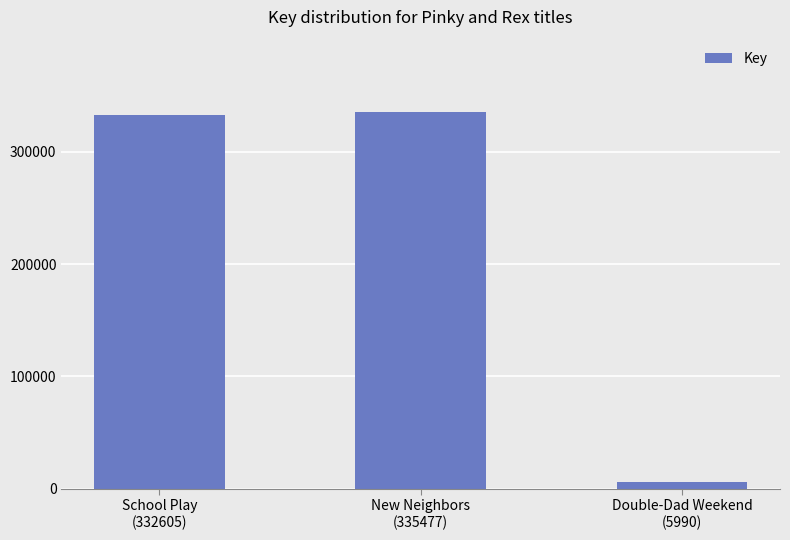

What is the average value?

224691